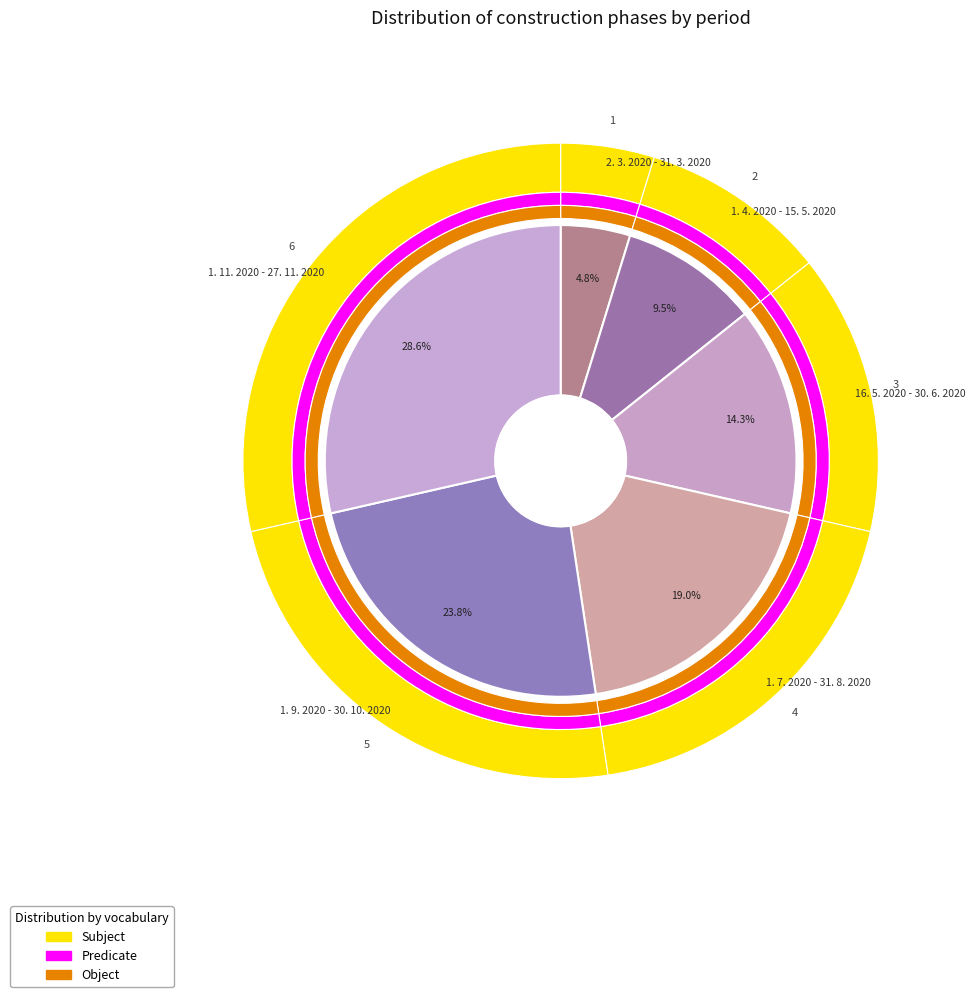

Which category has the smallest portion of the pie?

2. 3. 2020 - 31. 3. 2020